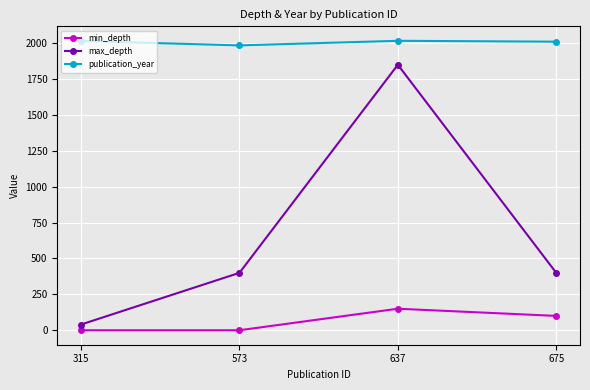

What are all the series names shown in the legend?

min_depth, max_depth, publication_year